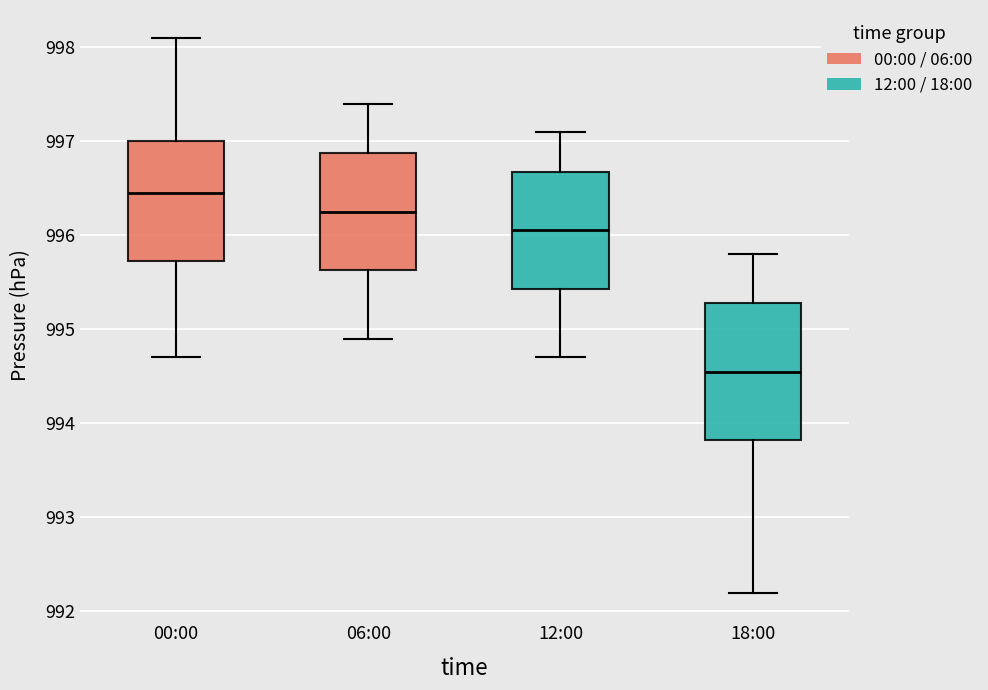

Reading left to right, read every box against the y-axis: the position of its median line, the range the box covers, and the ends of its whiskers. The values are not printed on the chart, so give them approximately, as read against the axis.

00:00: median 996.5, box 995.7 to 997.0, whiskers 994.7 to 998.1
06:00: median 996.3, box 995.6 to 996.9, whiskers 994.9 to 997.4
12:00: median 996.1, box 995.4 to 996.7, whiskers 994.7 to 997.1
18:00: median 994.6, box 993.8 to 995.3, whiskers 992.2 to 995.8